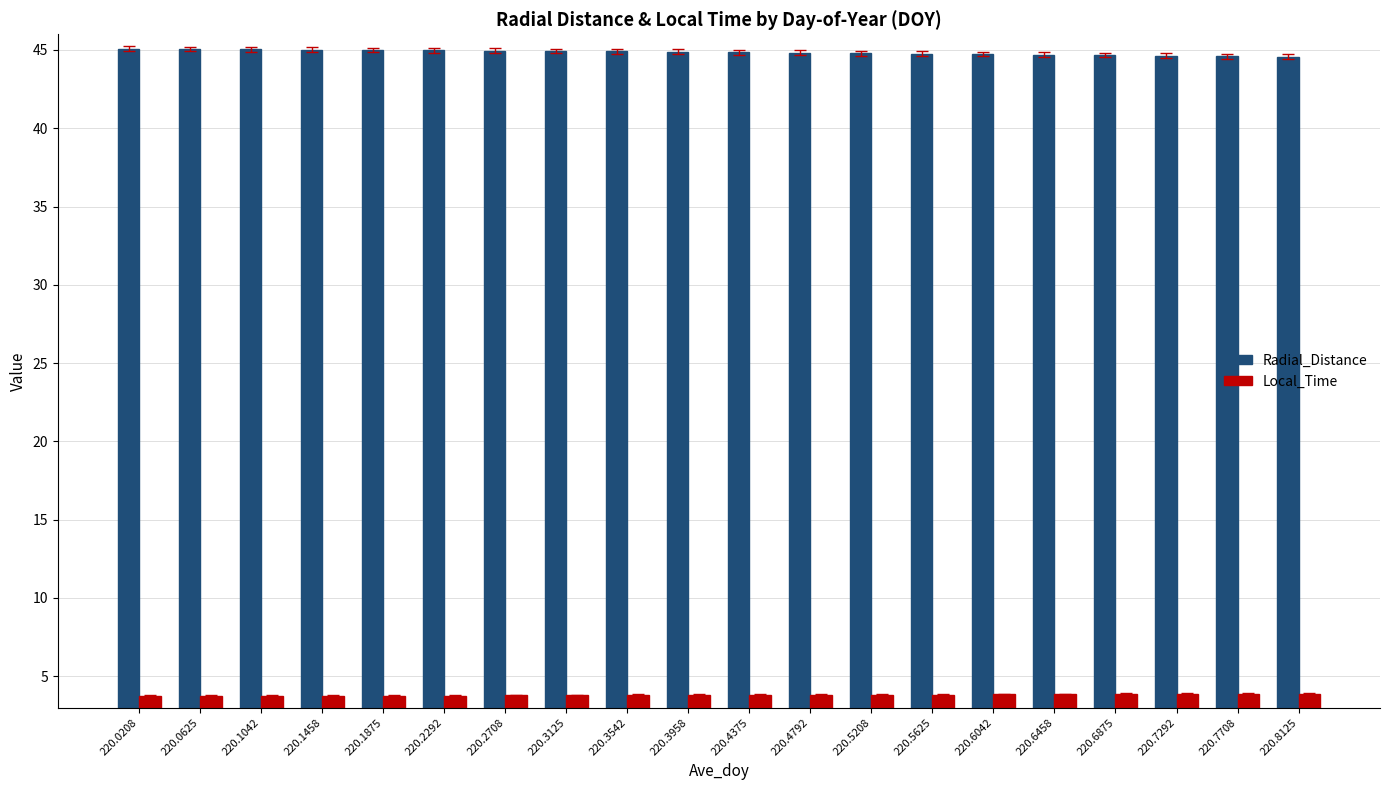

What is the value of the Radial_Distance bar at the 14th from the left?

44.8